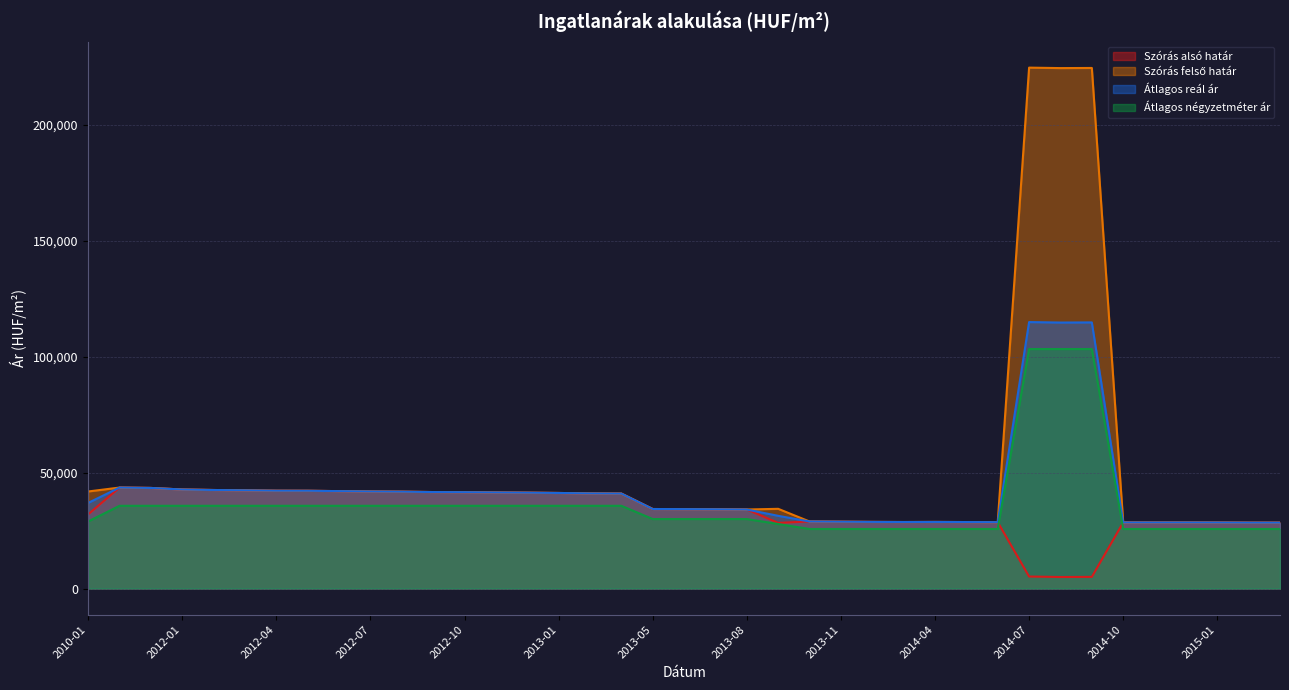

What is the sum of all Szoras_also_hatar values?

1299191